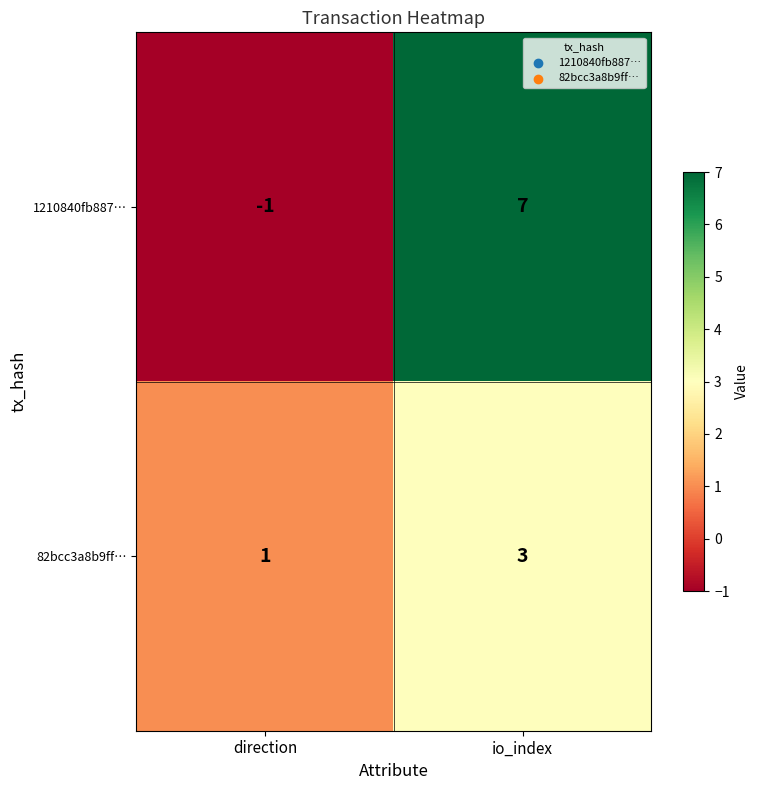

What is the average value of the 1210840fb887… series?

3